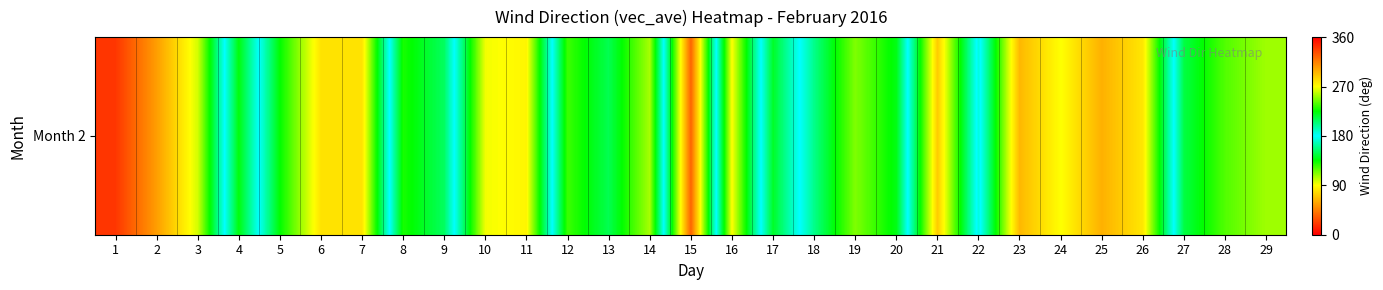

Between 2 and 21, which is larger?

2